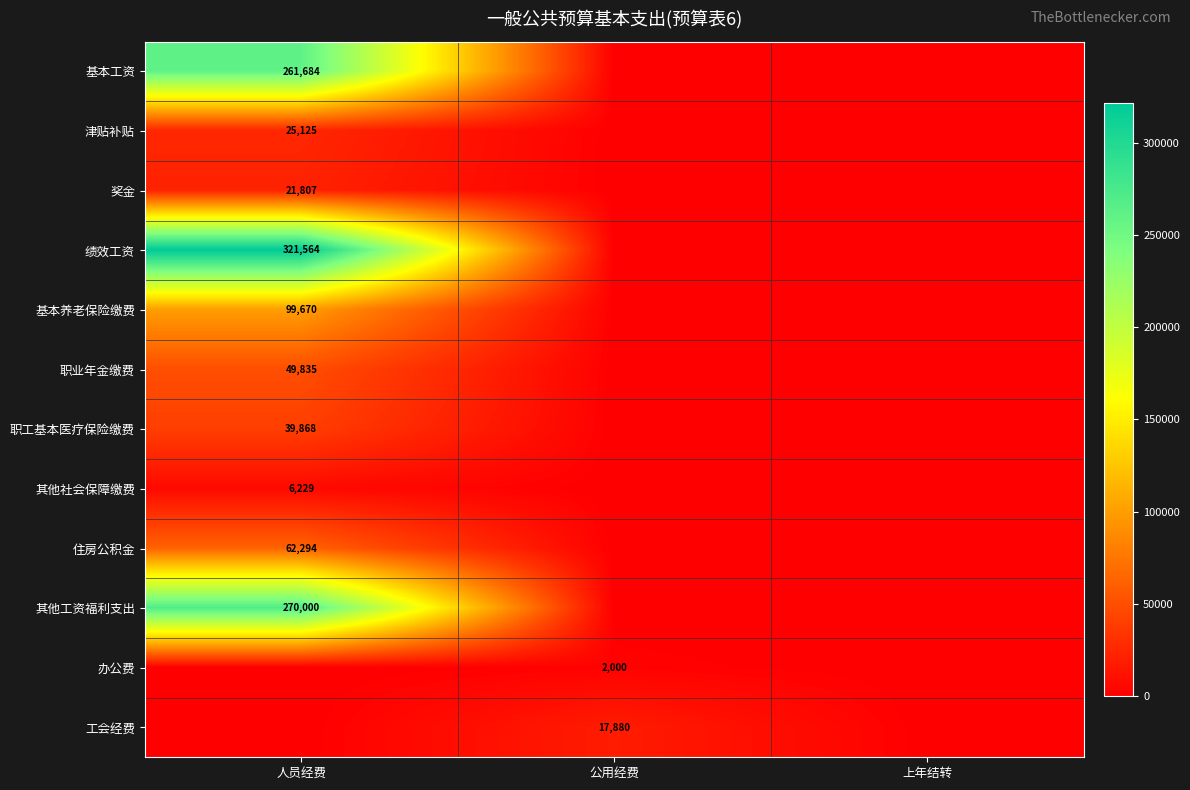

The 职业年金缴费 series shows 70191 at 人员经费. True or false?

False